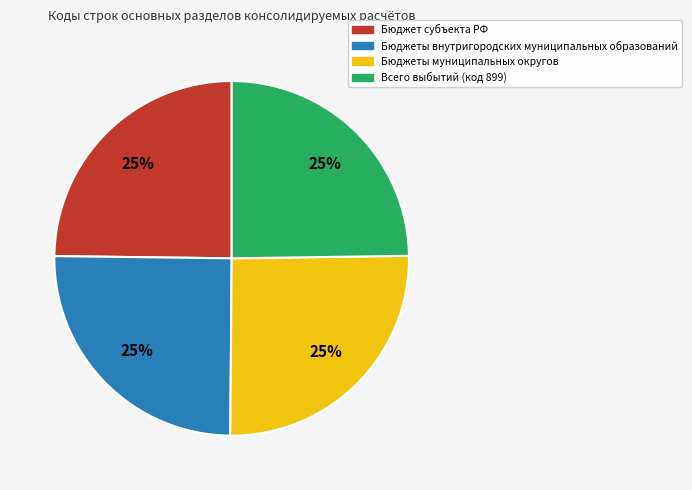

How many slices are in this pie chart?

4